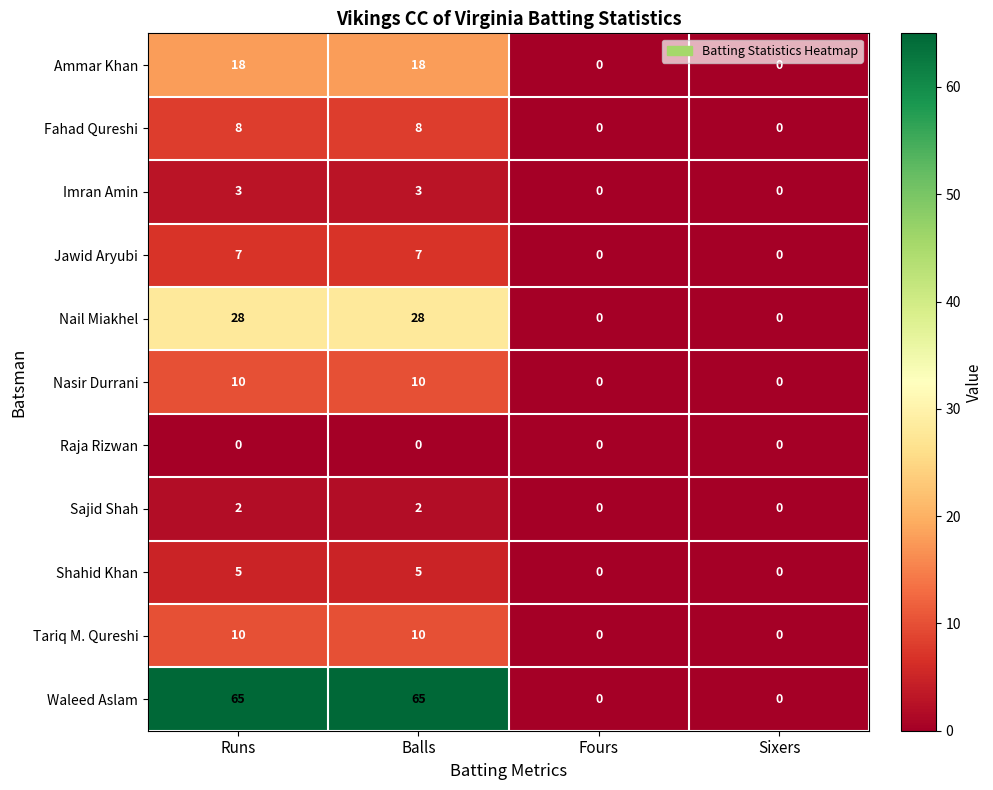

The Tariq M. Qureshi series shows 10 at Balls. True or false?

True